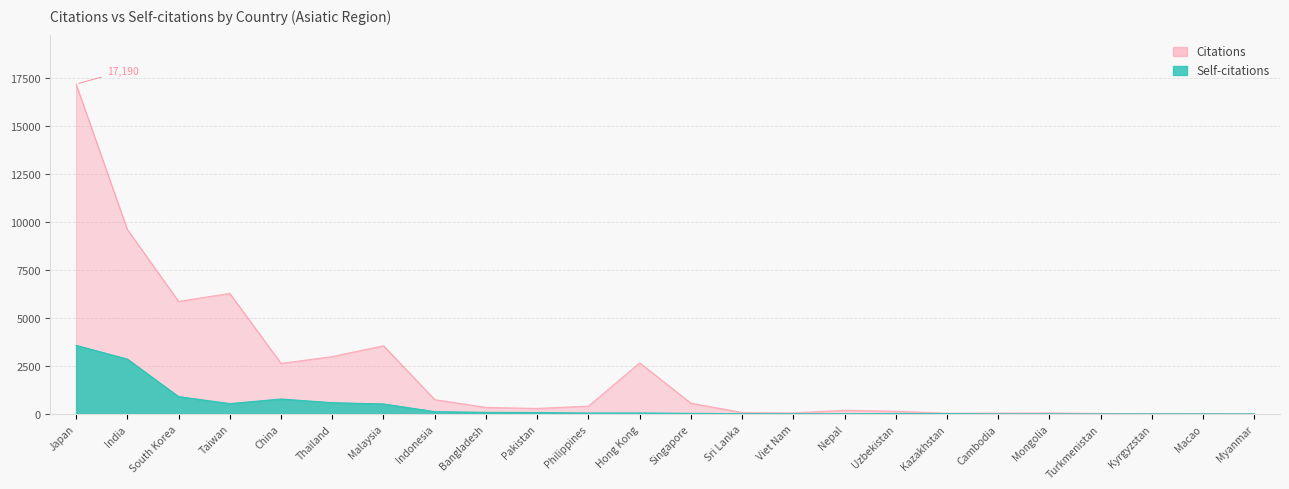

What is the sum of all Citations values?

53796